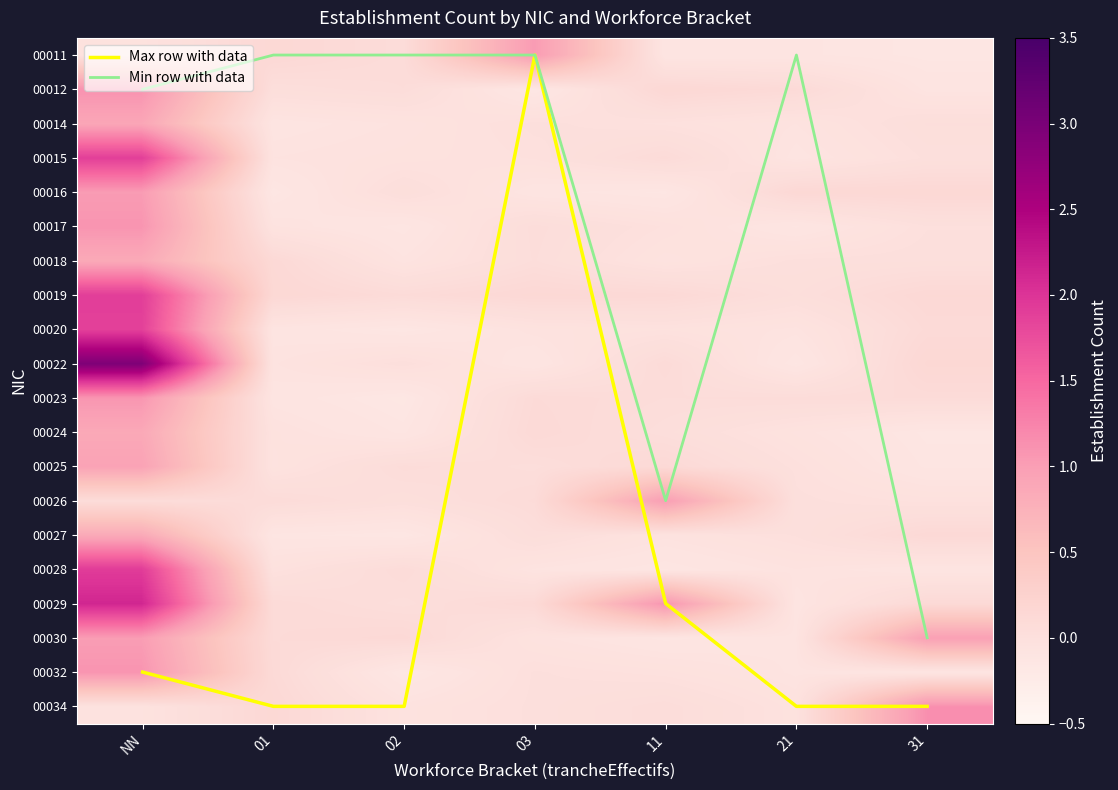

Between 03 and 21, which series saw the biggest shift?

Max row with data